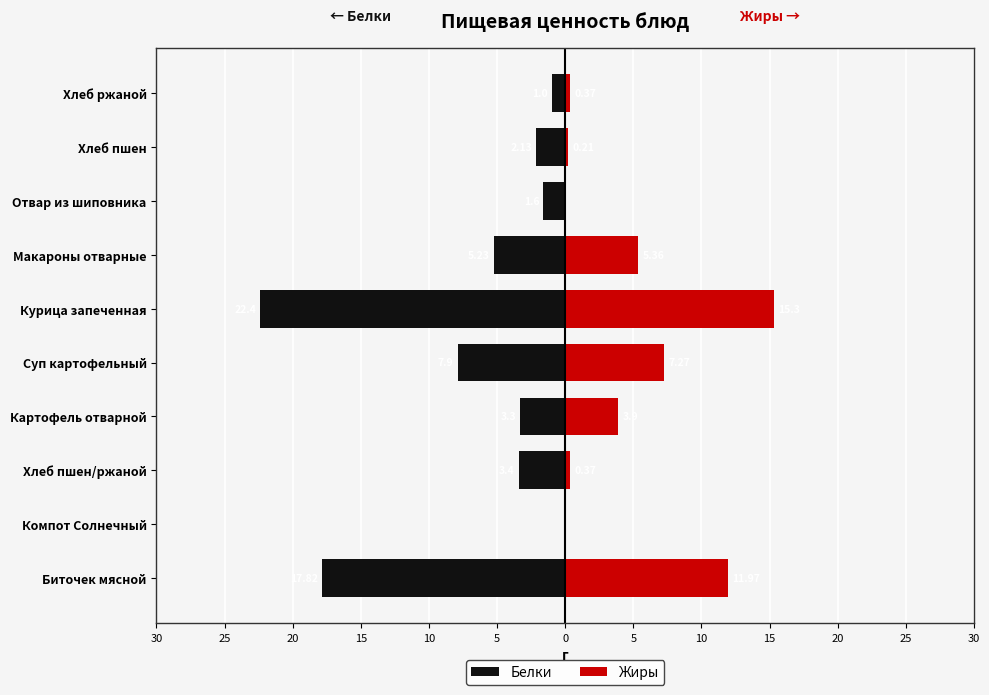

At how many categories does at least one series exceed -22?

10